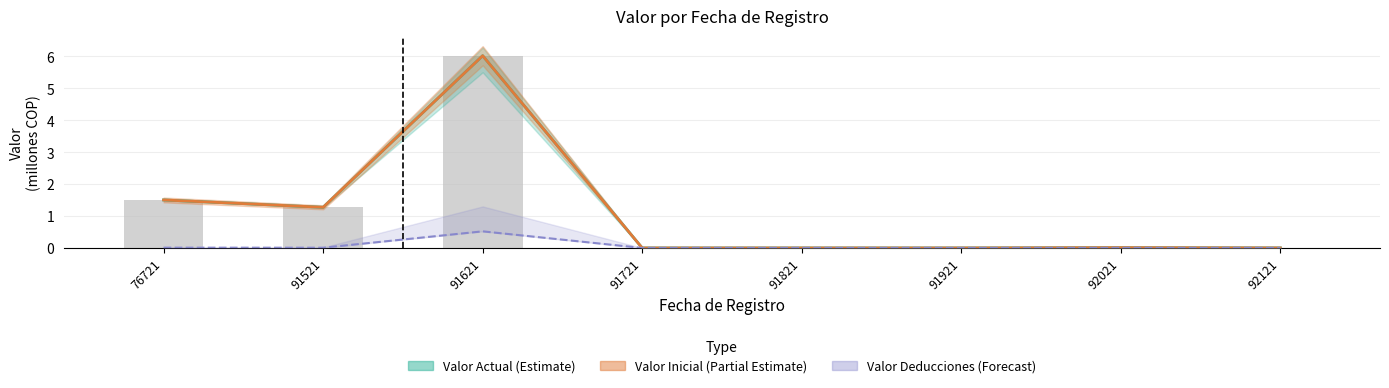

What is the maximum value for Valor Deducciones?

0.5